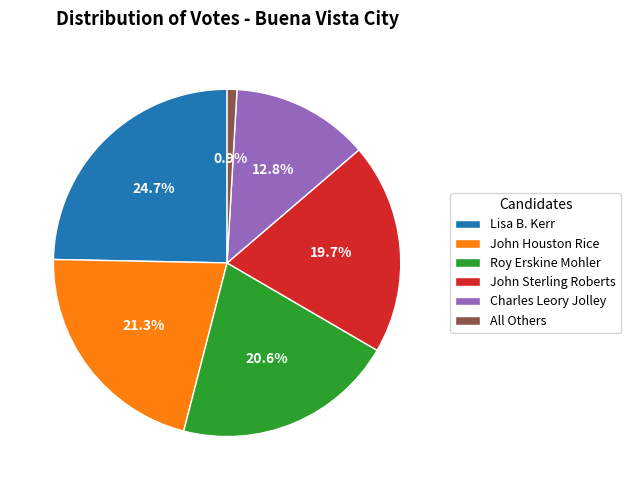

Which has a higher value, Charles Leory Jolley or All Others?

Charles Leory Jolley